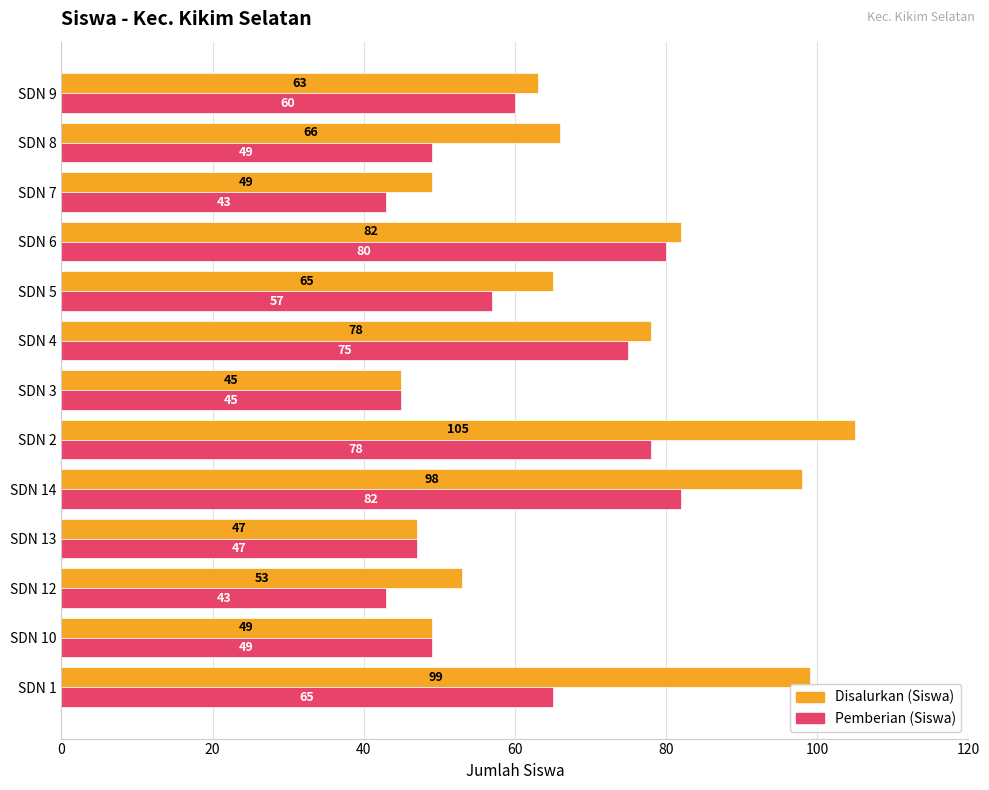

What is the greatest value displayed?

105